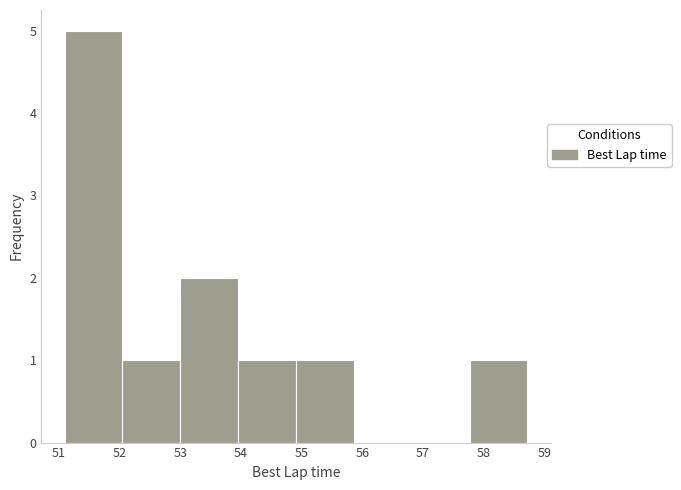

How tall is the bar that spans 53.0 to 54.0 on the x-axis? Neither the bar edges nor the heights are printed on the chart, so give them approximately, as read against the axes.

2